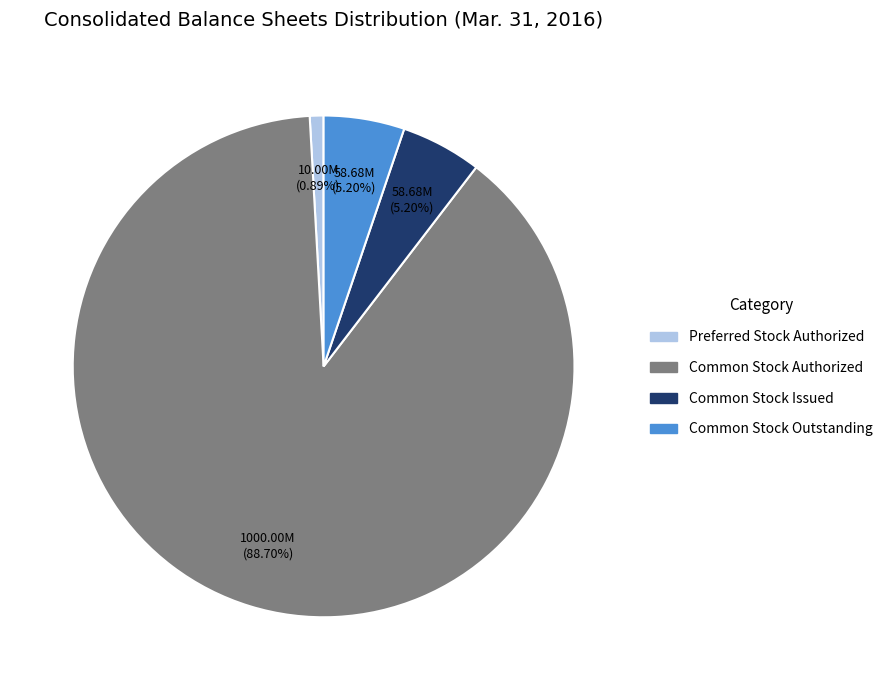

What is the largest slice in the pie chart?

Common Stock Authorized